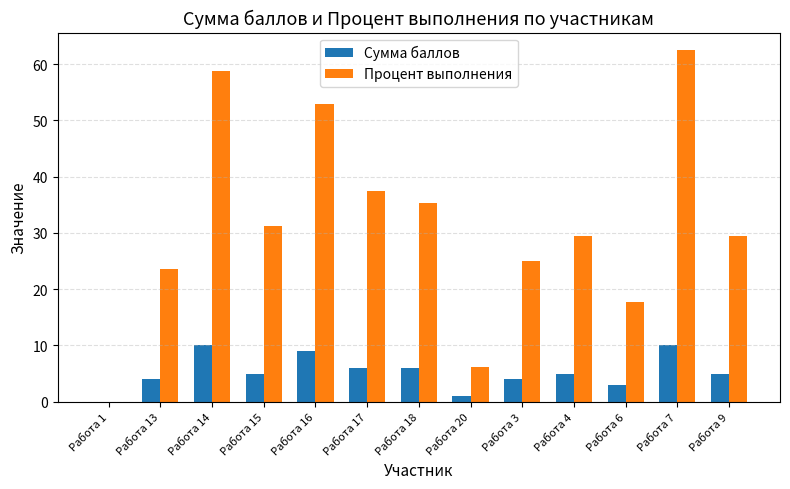

Which series changed the most between Работа 3 and Работа 6?

Процент выполнения